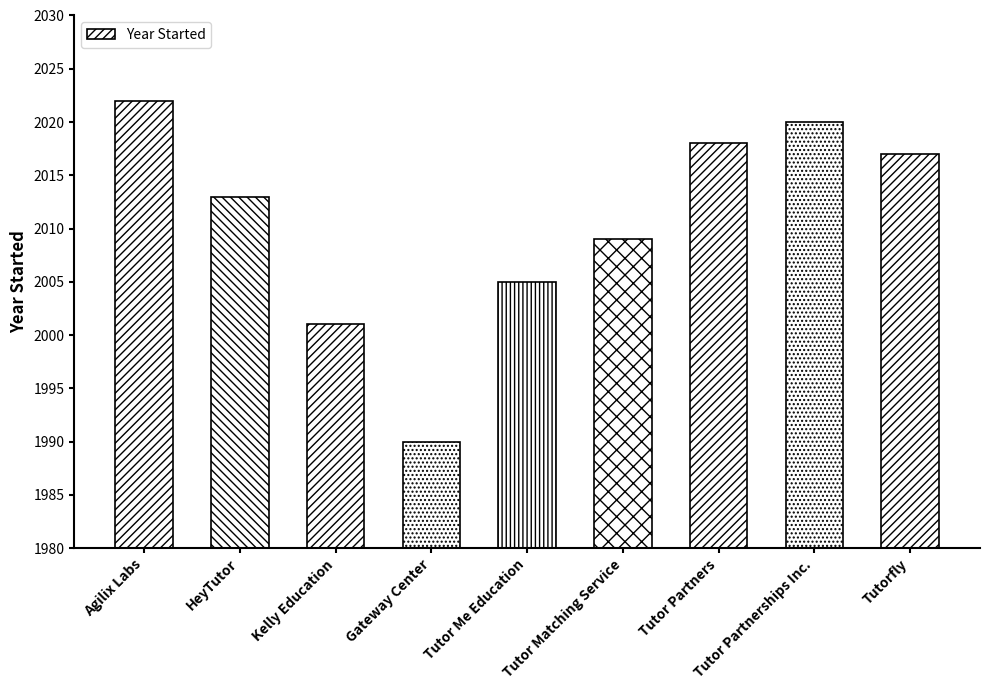

What is the value of the 4th bar from the left?

1990